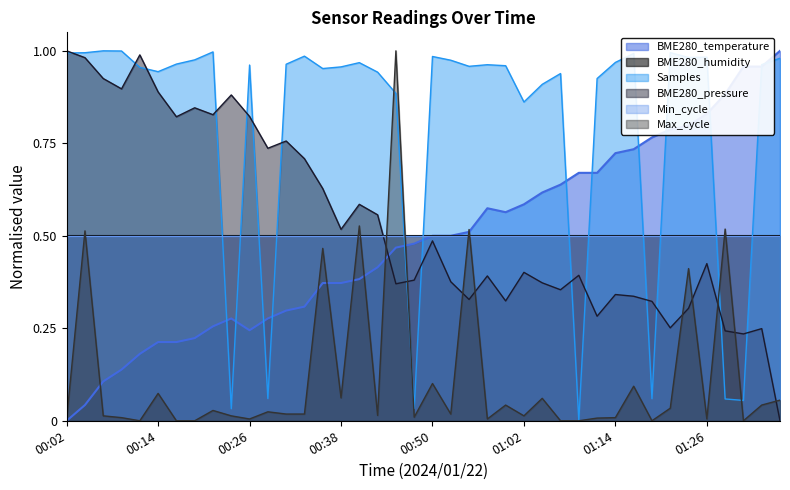

Rank the categories by BME280_pressure value from lowest to highest.

01:36, 01:31, 01:29, 01:34, 01:22, 01:12, 01:24, 01:19, 01:00, 00:55, 01:17, 01:14, 01:07, 00:45, 01:05, 00:53, 00:48, 00:57, 01:09, 01:02, 01:26, 00:50, 00:38, 00:43, 00:40, 00:36, 00:33, 00:28, 00:31, 00:16, 00:26, 00:21, 00:19, 00:23, 00:14, 00:09, 00:06, 00:04, 00:11, 00:02